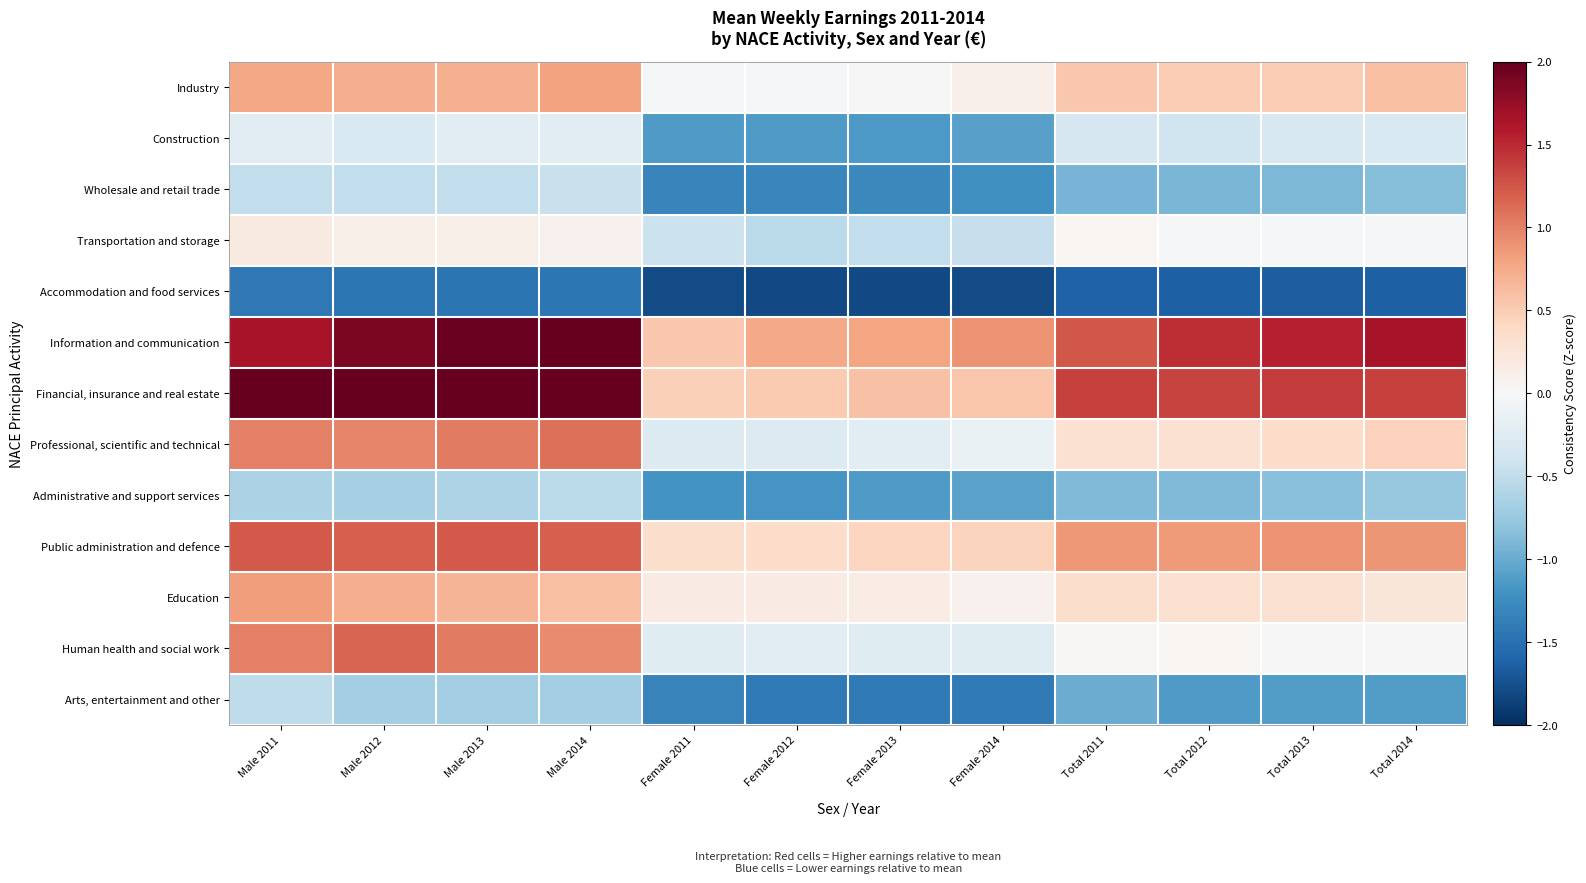

Which category has the highest value across all series?

Male 2011